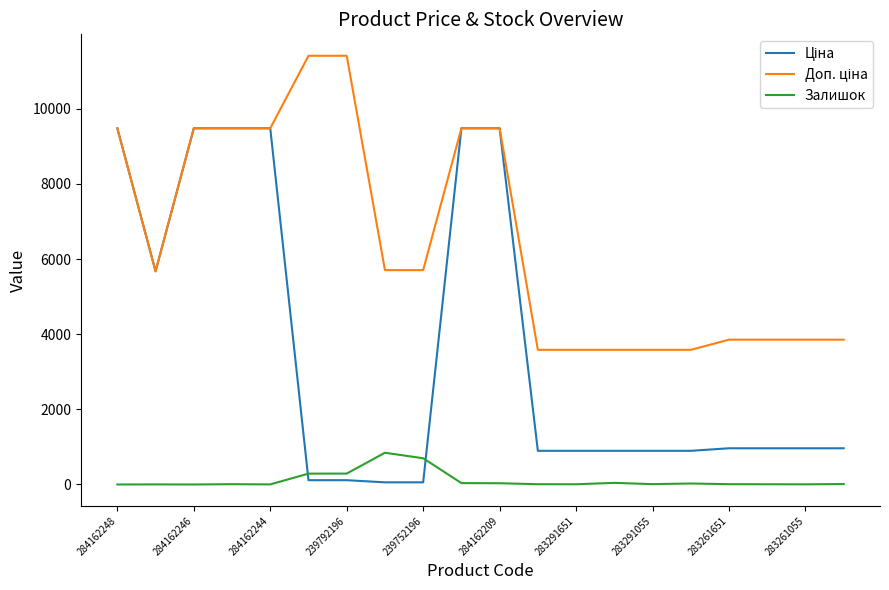

What is the maximum value for Залишок?

845.0